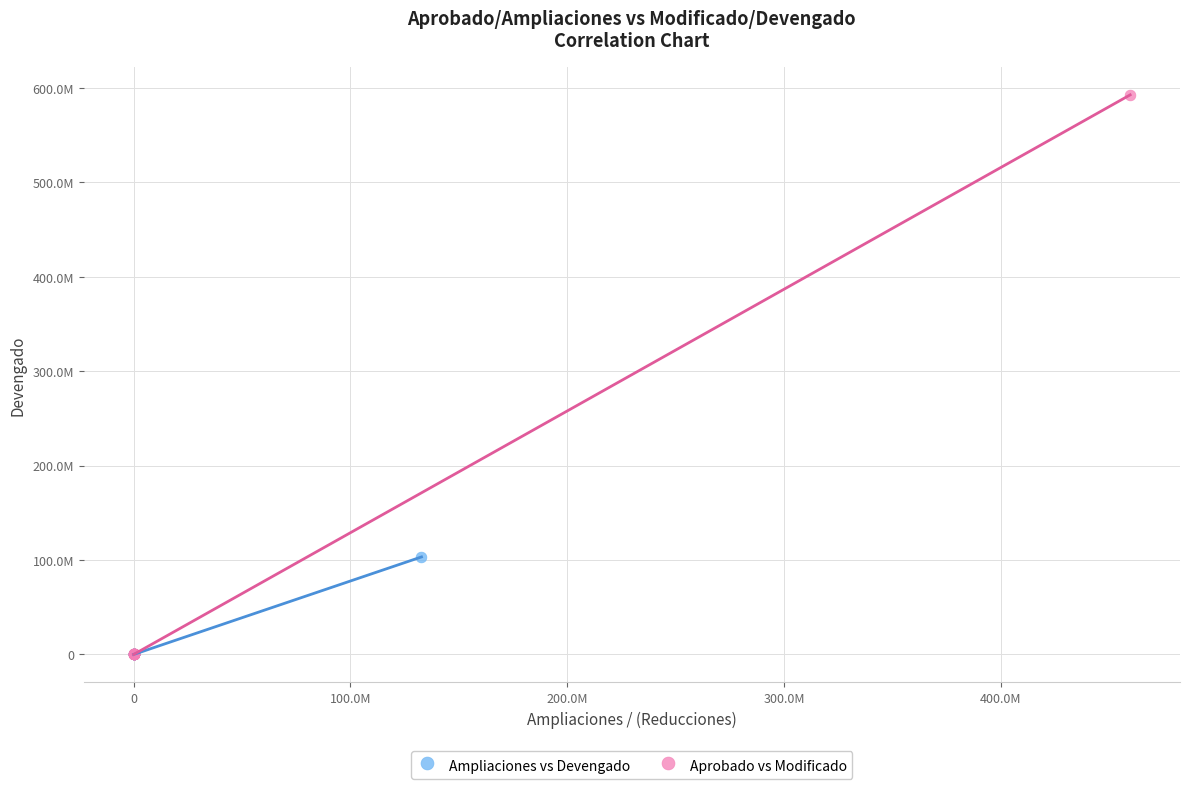

Which series has the widest spread of Y values?

Aprobado vs Modificado